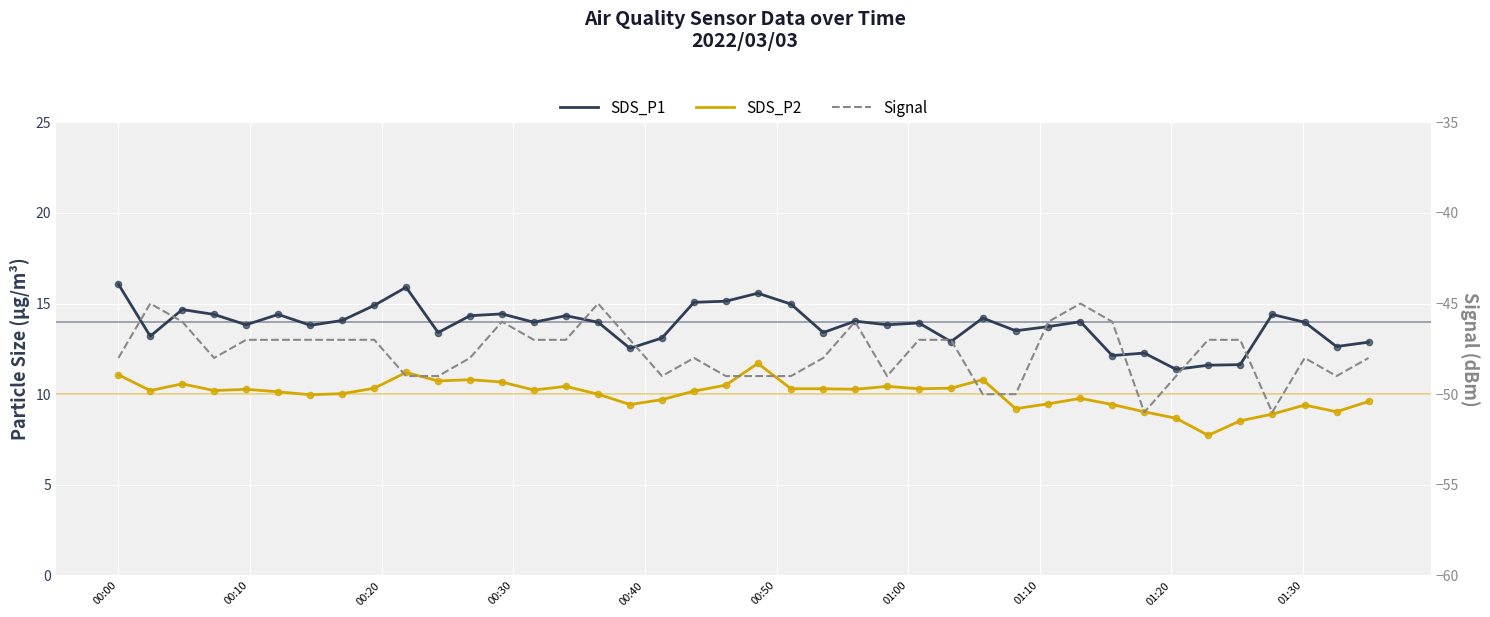

Which series has the largest total across all categories?

SDS_P1